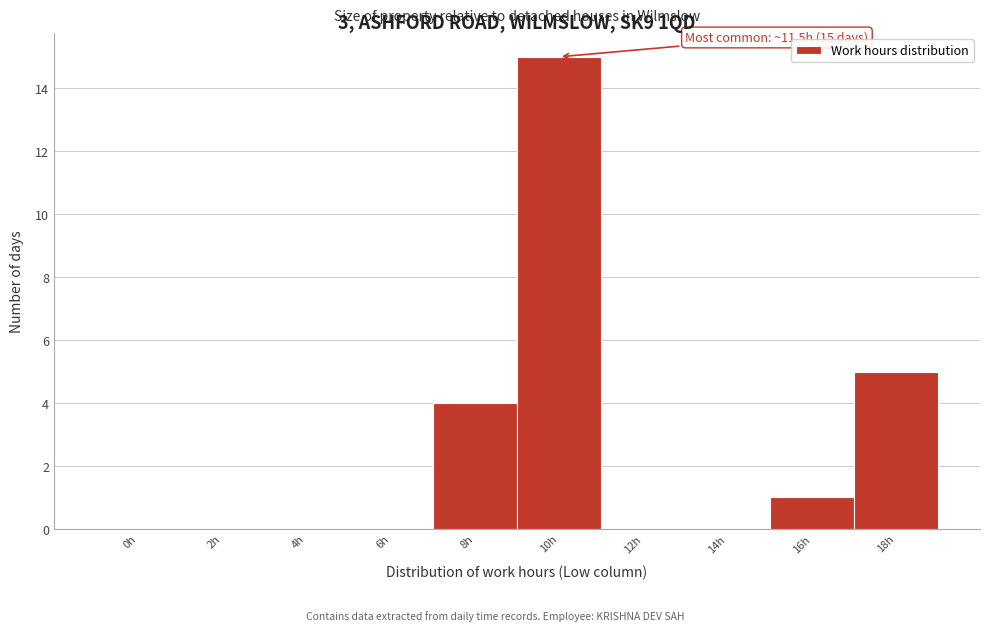

Reading left to right, transcribe all the data shown in this chart.

0h=0	2h=0	4h=0	6h=0	8h=4	10h=15	12h=0	14h=0	16h=1	18h=5